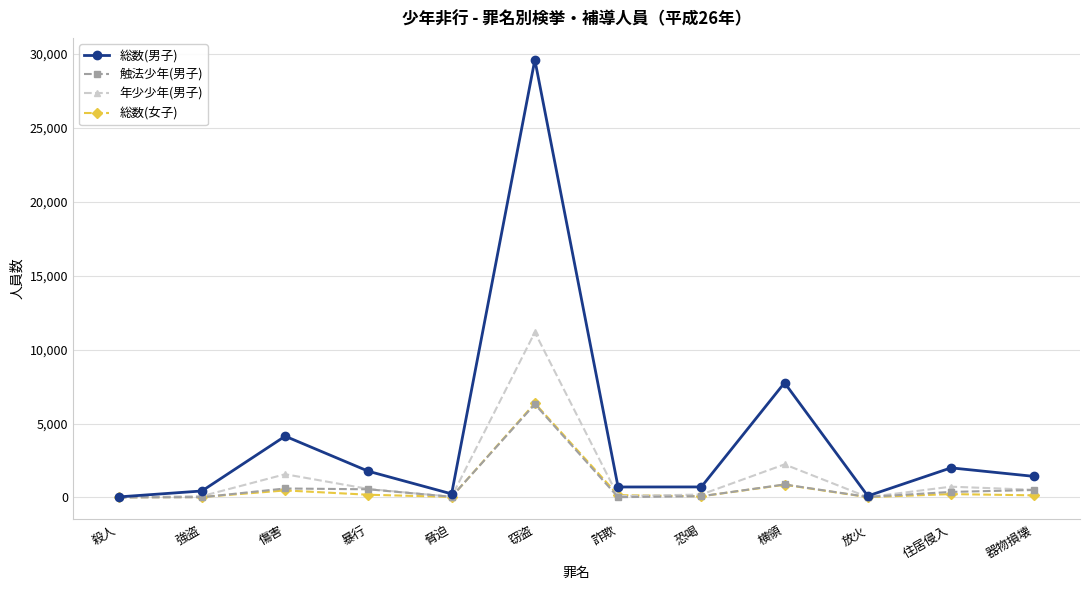

What is the minimum value for 年少少年(男子)?

7